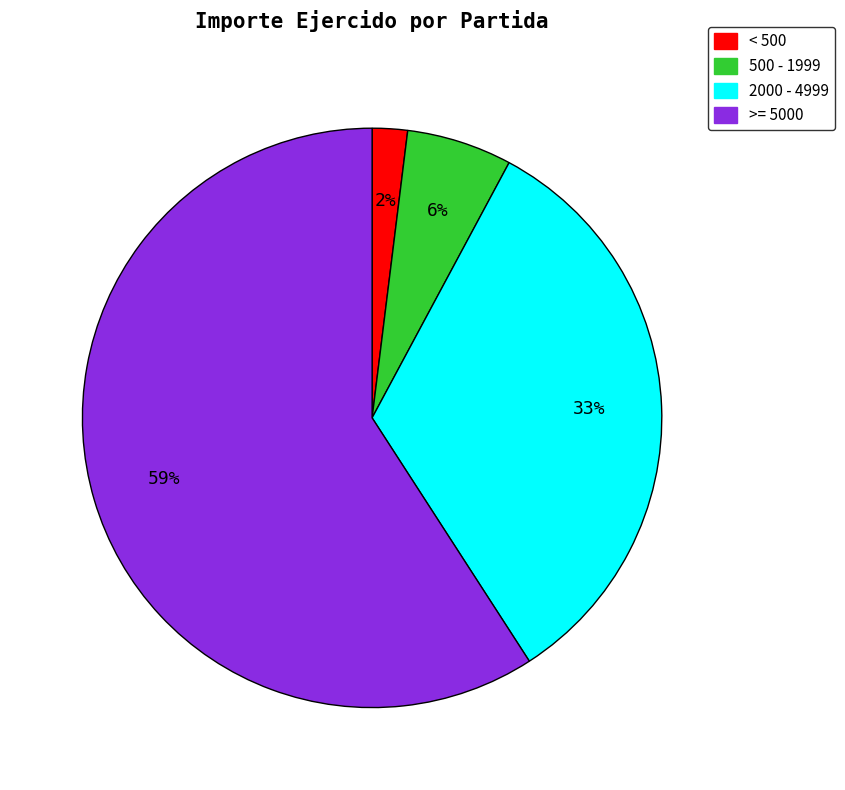

Is there any slice that represents more than half of the pie?

Yes